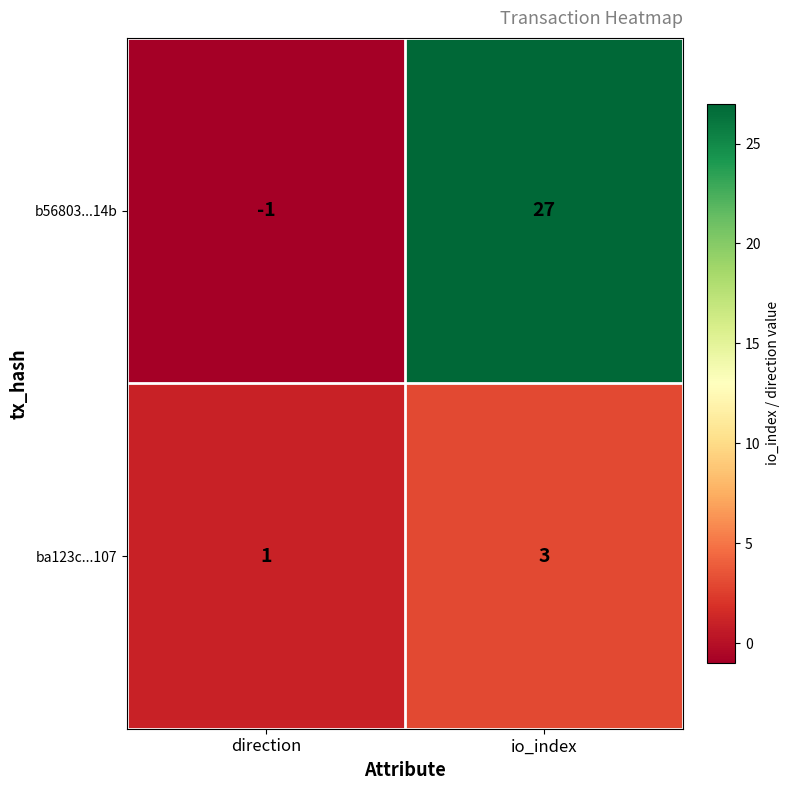

What is the sum of all b56803...14b values?

26